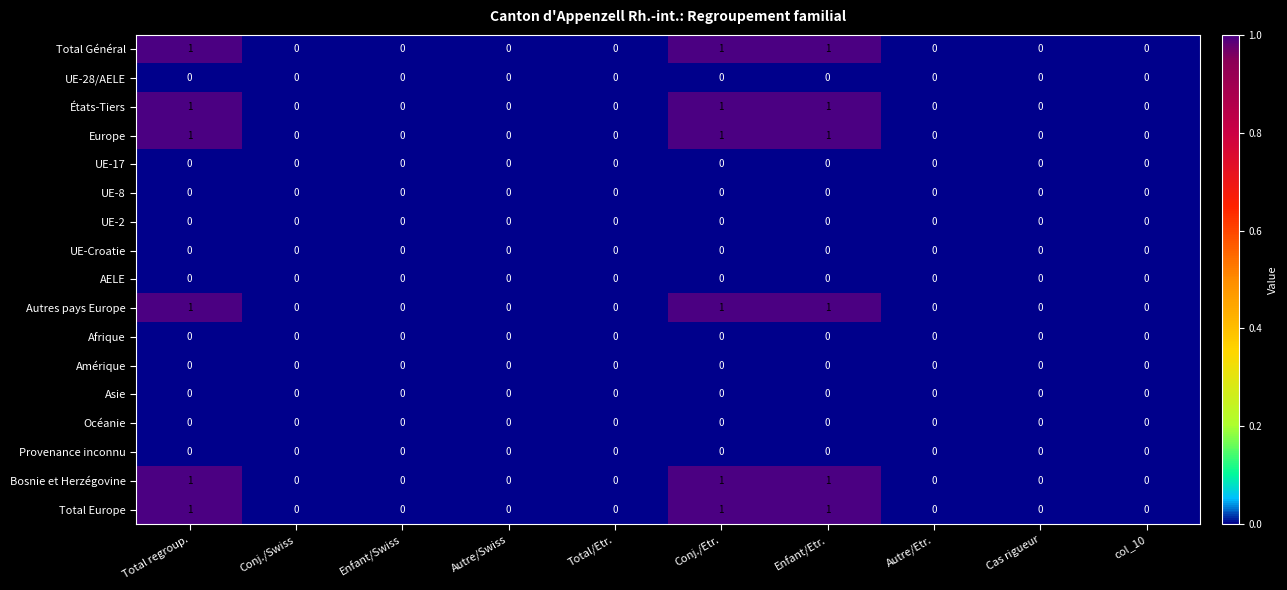

Is the value of Asie at Cas rigueur greater than the value of Bosnie et Herzégovine at Conj./Etr.?

No